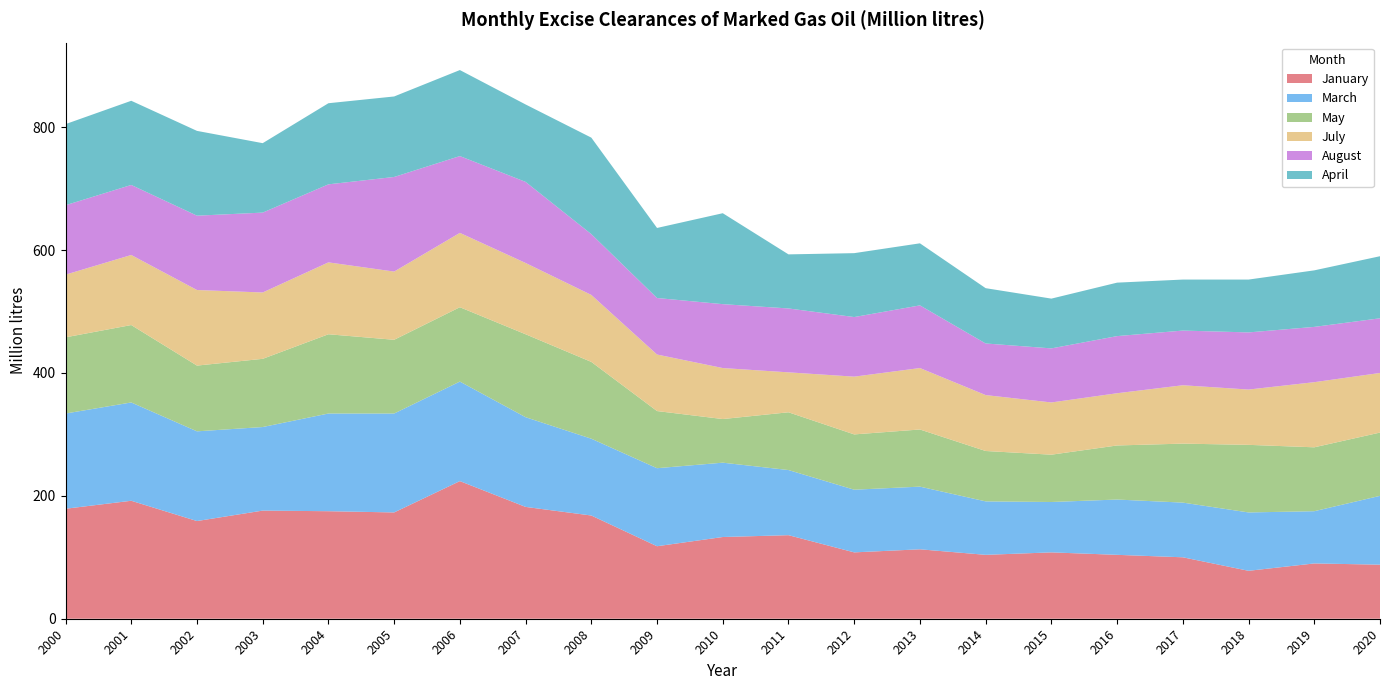

Reading right to left, extract all data points from this chart.

January: 2020=88	2019=90	2018=78	2017=100	2016=104	2015=108	2014=104	2013=113	2012=108	2011=136	2010=133	2009=118	2008=168	2007=182	2006=224	2005=173	2004=175	2003=176	2002=159	2001=192	2000=179
March: 2020=112	2019=85	2018=95	2017=89	2016=90	2015=82	2014=87	2013=102	2012=102	2011=106	2010=121	2009=127	2008=125	2007=146	2006=162	2005=161	2004=159	2003=136	2002=146	2001=160	2000=155
May: 2020=103	2019=104	2018=110	2017=96	2016=88	2015=77	2014=82	2013=93	2012=90	2011=94	2010=71	2009=93	2008=125	2007=135	2006=121	2005=120	2004=129	2003=111	2002=107	2001=126	2000=124
July: 2020=97	2019=106	2018=90	2017=95	2016=85	2015=85	2014=91	2013=100	2012=94	2011=65	2010=83	2009=92	2008=109	2007=116	2006=121	2005=111	2004=117	2003=108	2002=123	2001=114	2000=102
August: 2020=89	2019=90	2018=93	2017=89	2016=93	2015=88	2014=84	2013=102	2012=97	2011=104	2010=104	2009=92	2008=99	2007=132	2006=125	2005=154	2004=127	2003=130	2002=121	2001=114	2000=113
April: 2020=101	2019=92	2018=86	2017=83	2016=87	2015=81	2014=90	2013=101	2012=104	2011=88	2010=148	2009=114	2008=157	2007=126	2006=140	2005=131	2004=132	2003=113	2002=138	2001=137	2000=132